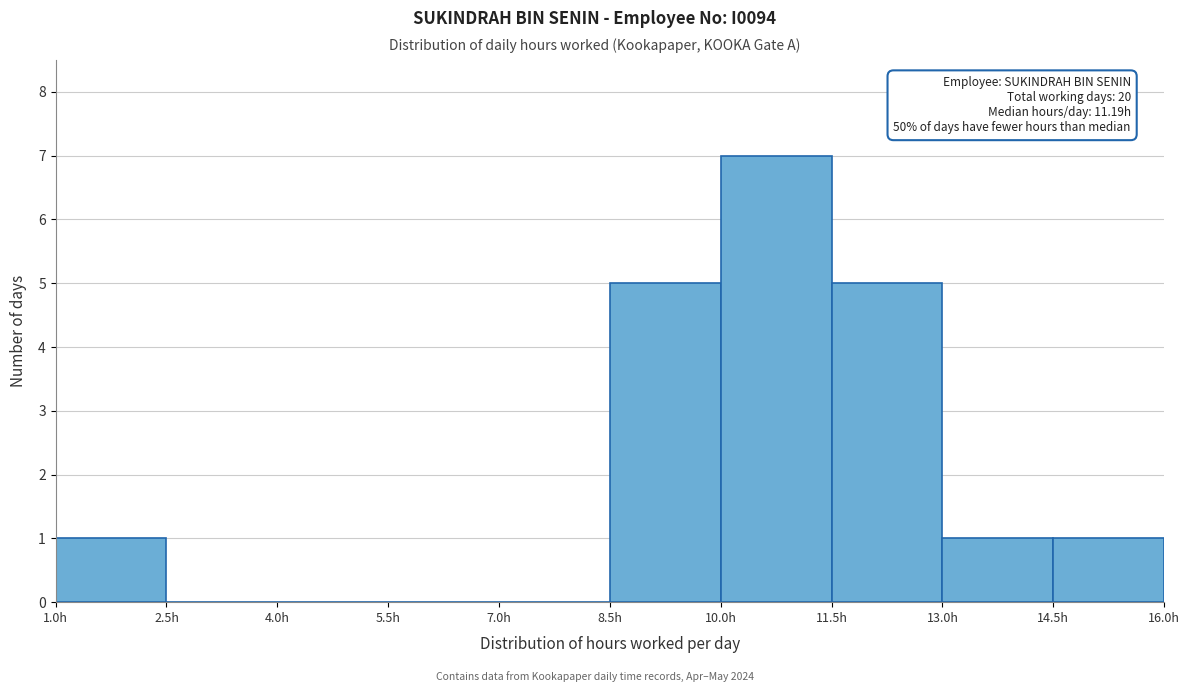

Over which range of the x-axis is the bar tallest?

10.0 to 11.5